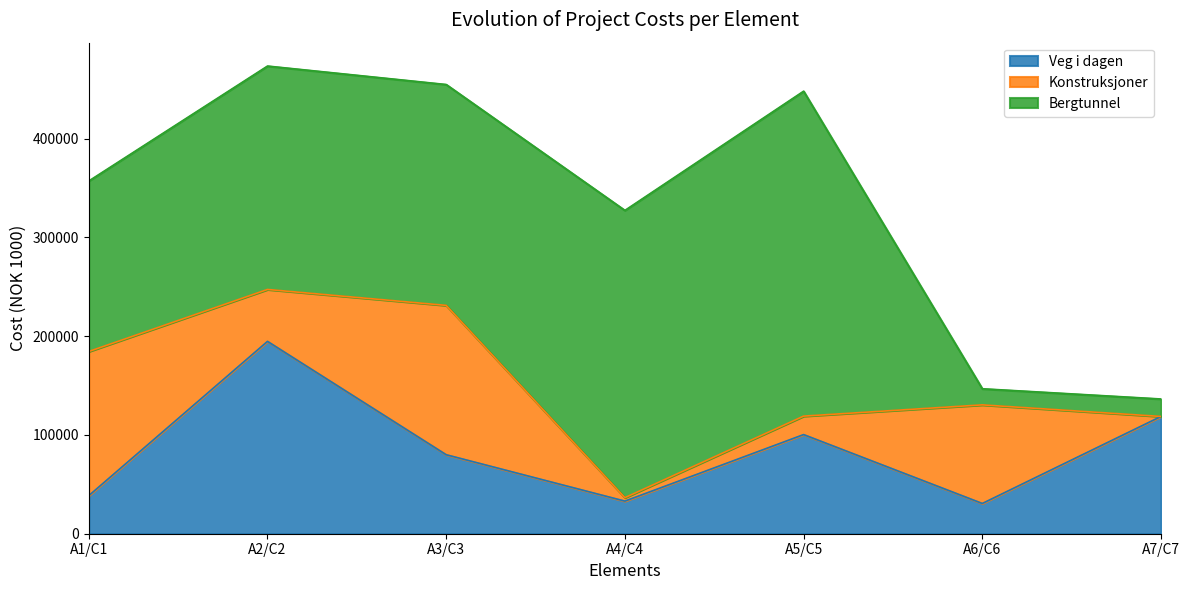

True or false: Bergtunnel has more than 2 points higher than both neighbors.

False